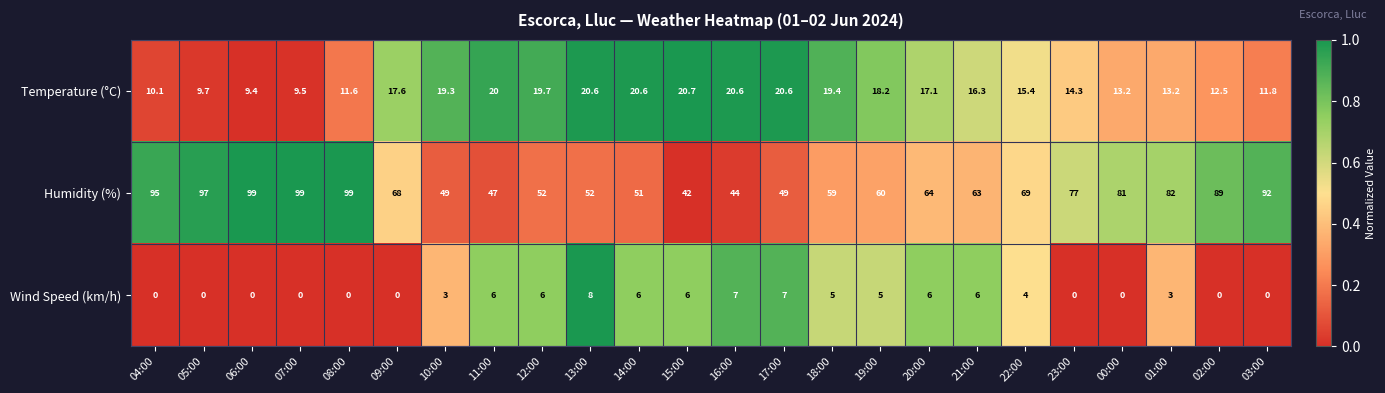

Rank the series at 09:00 from lowest to highest value.

Wind Speed (km/h), Temperature (°C), Humidity (%)